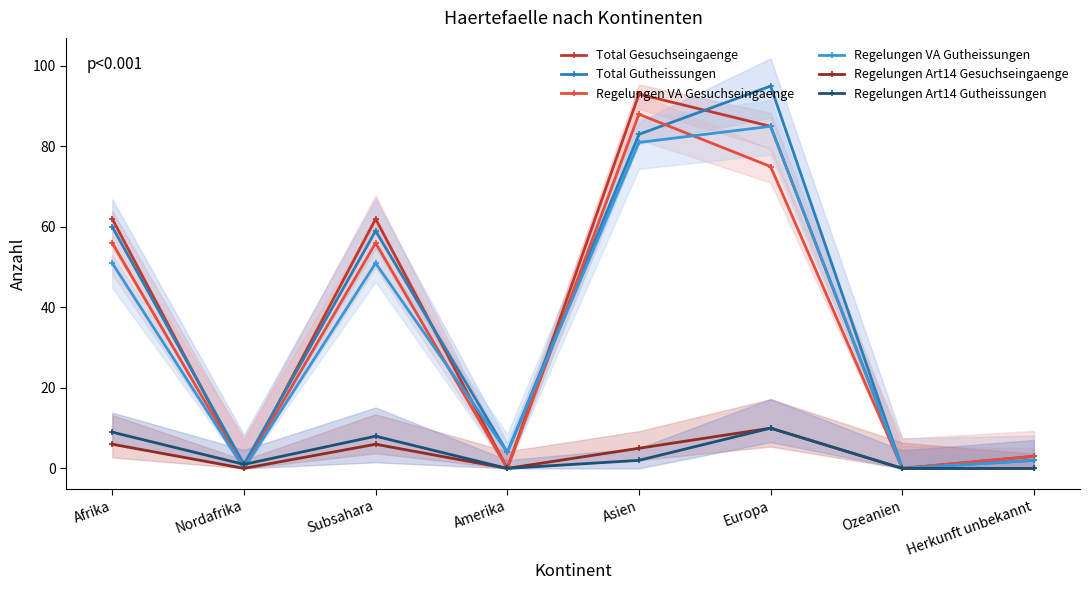

What is the label of the 2nd point from the right?

Ozeanien